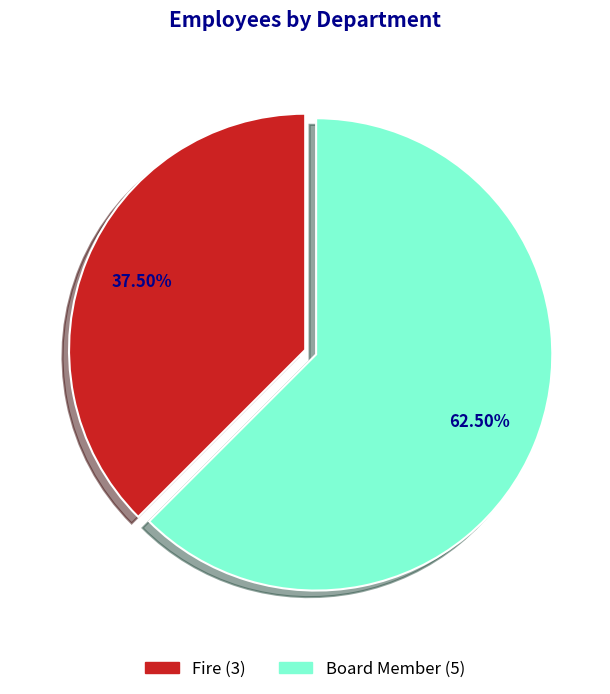

Which slice represents more than half of the pie?

Board Member